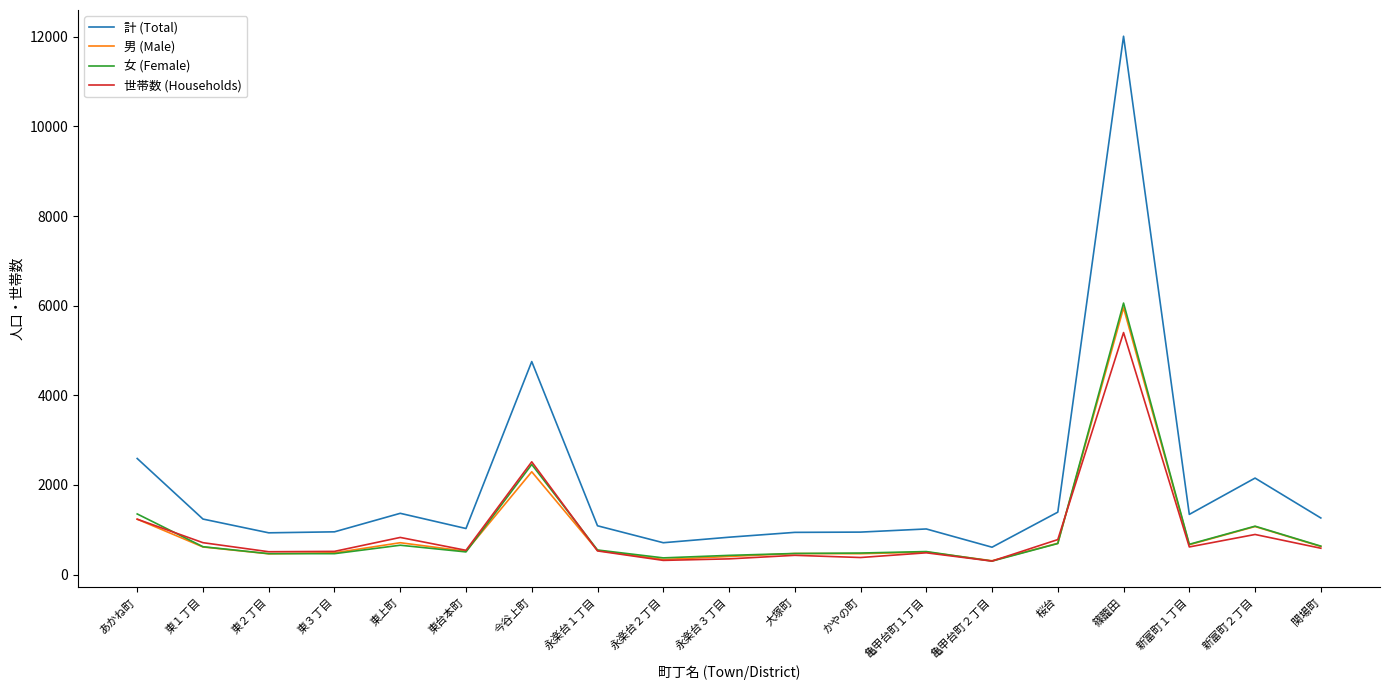

Which series has the largest total across all categories?

計 (Total)